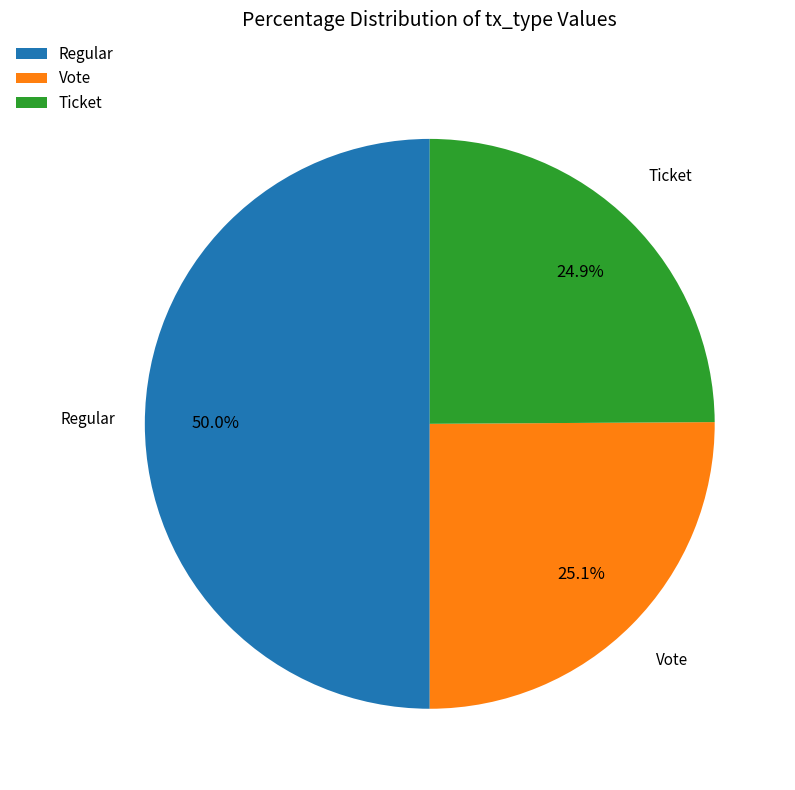

True or false: Vote accounts for 37% of the total.

False